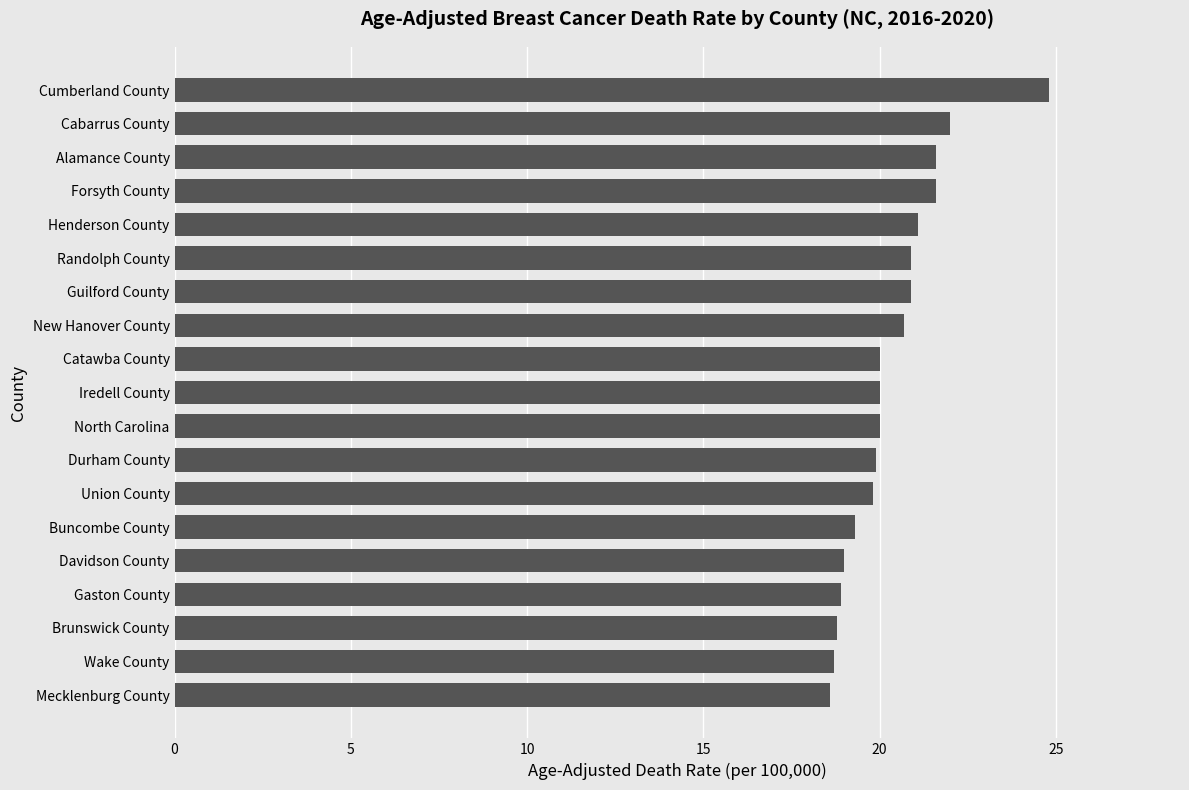

What is the approximate value at Mecklenburg County?

18.6